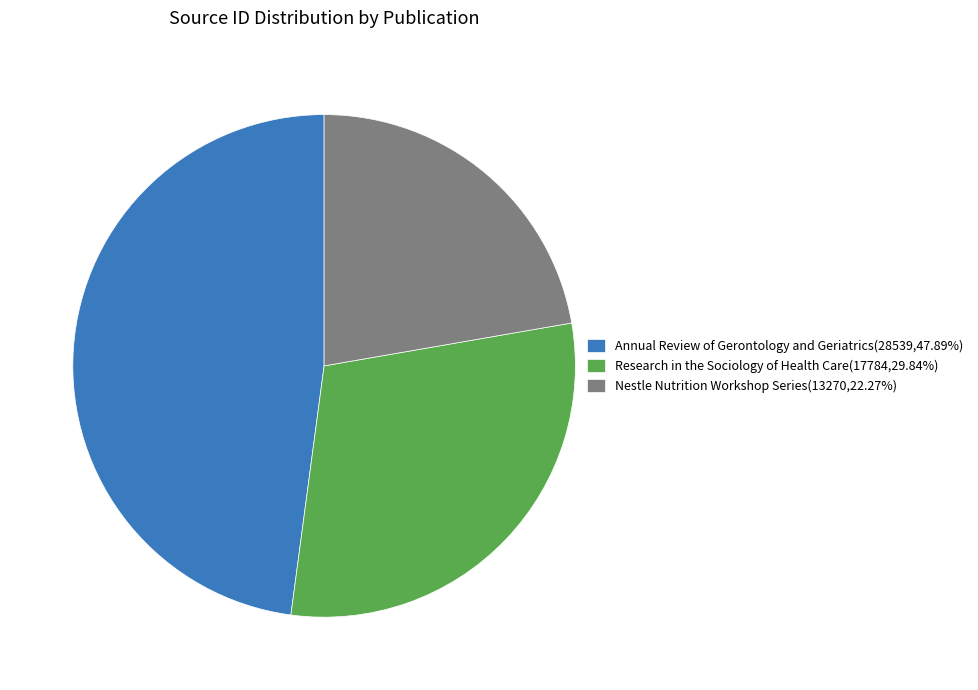

How many segments does this pie chart have?

3